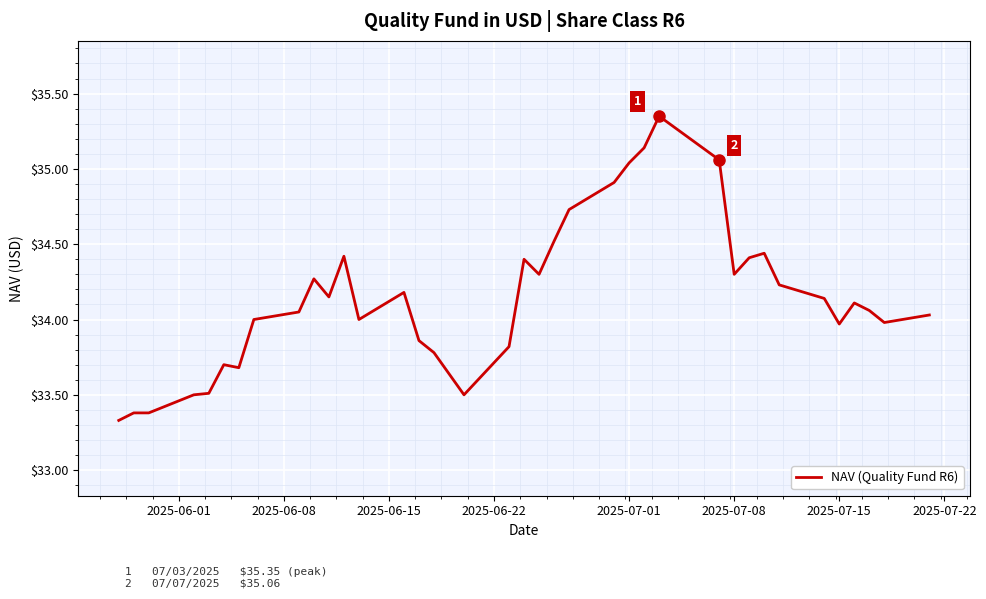

Does the chart have visible grid lines?

Yes